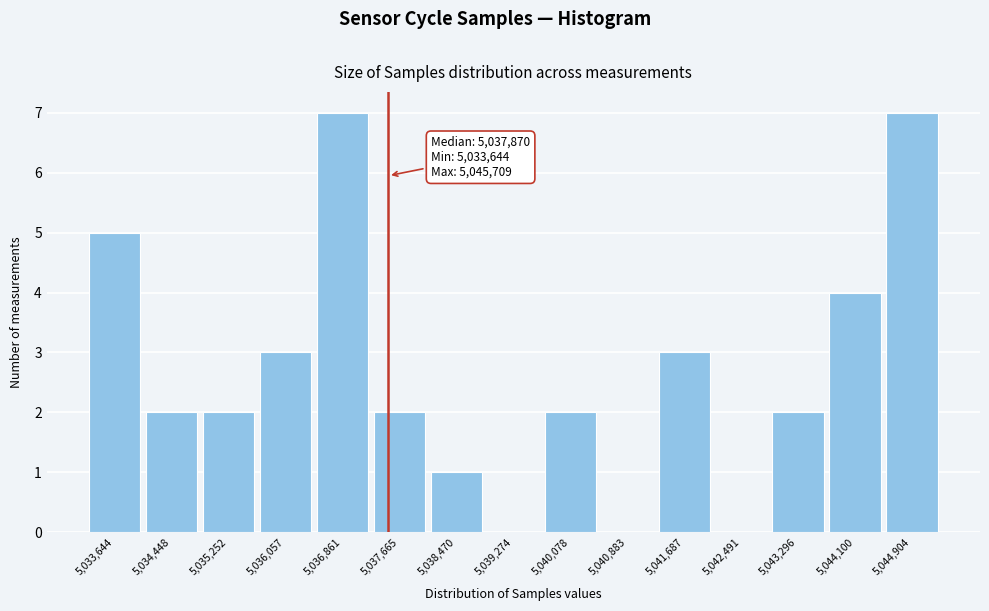

Reading left to right, transcribe all the data shown in this chart.

5,033,644=5	5,034,448=2	5,035,252=2	5,036,057=3	5,036,861=7	5,037,665=2	5,038,470=1	5,039,274=0	5,040,078=2	5,040,883=0	5,041,687=3	5,042,491=0	5,043,296=2	5,044,100=4	5,044,904=7